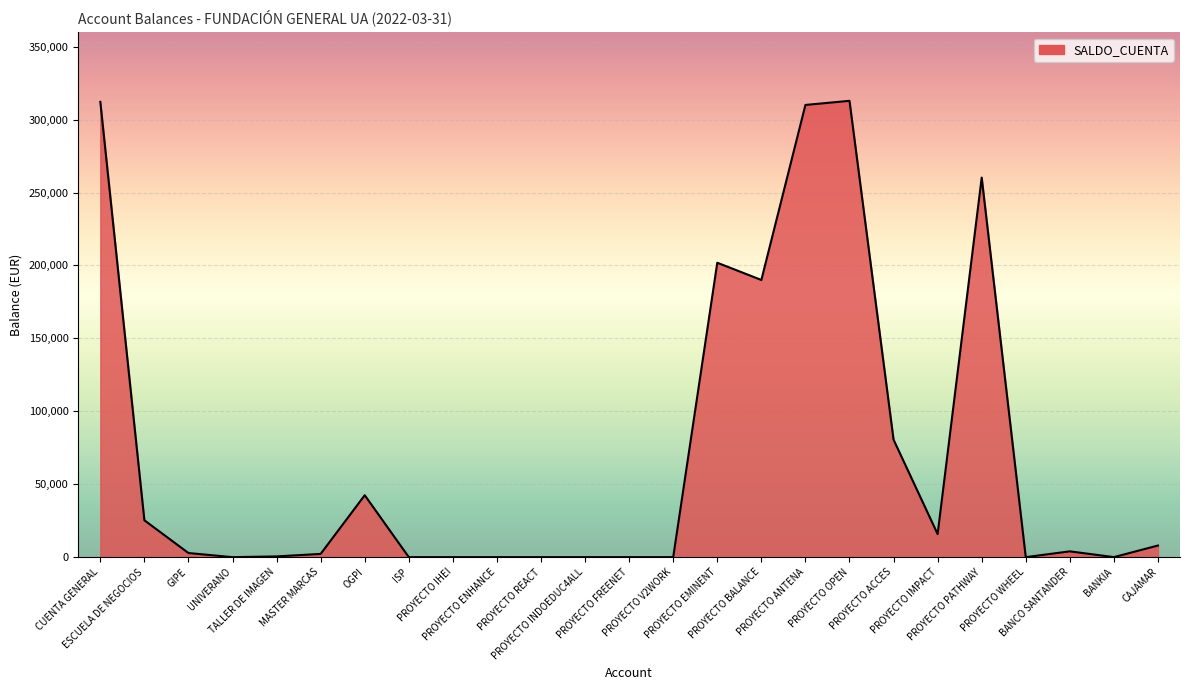

What is the greatest value displayed?

312873.1